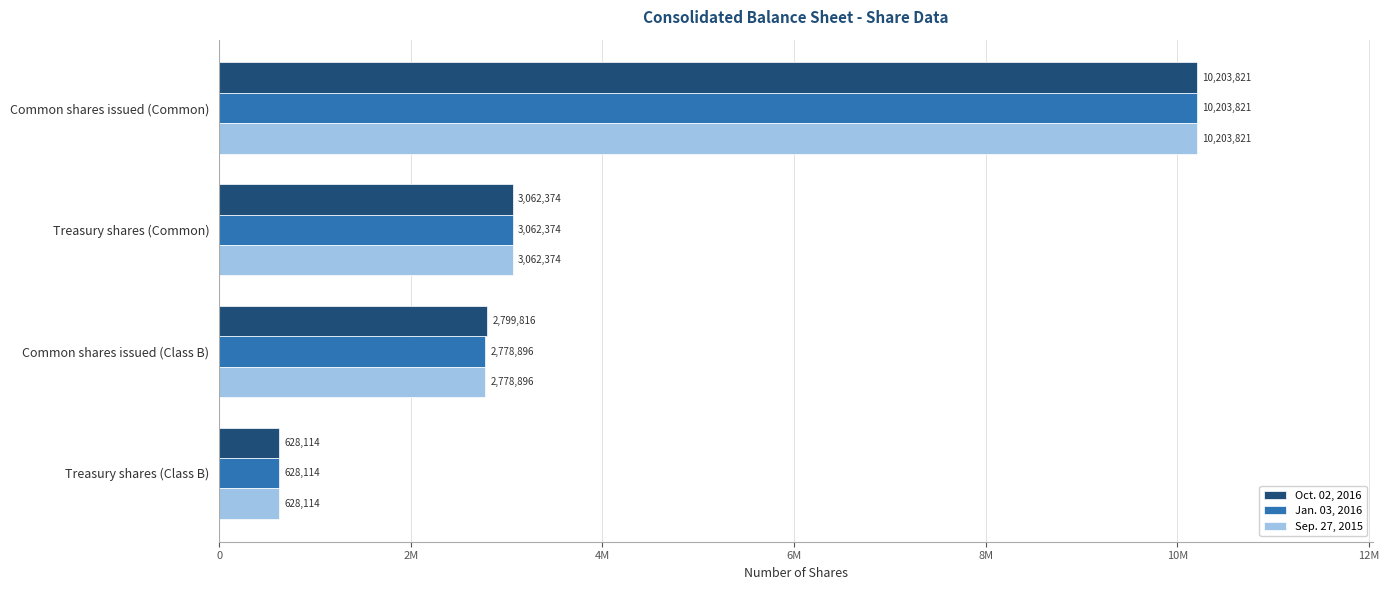

What are all the series names shown in the legend?

Oct. 02, 2016, Jan. 03, 2016, Sep. 27, 2015